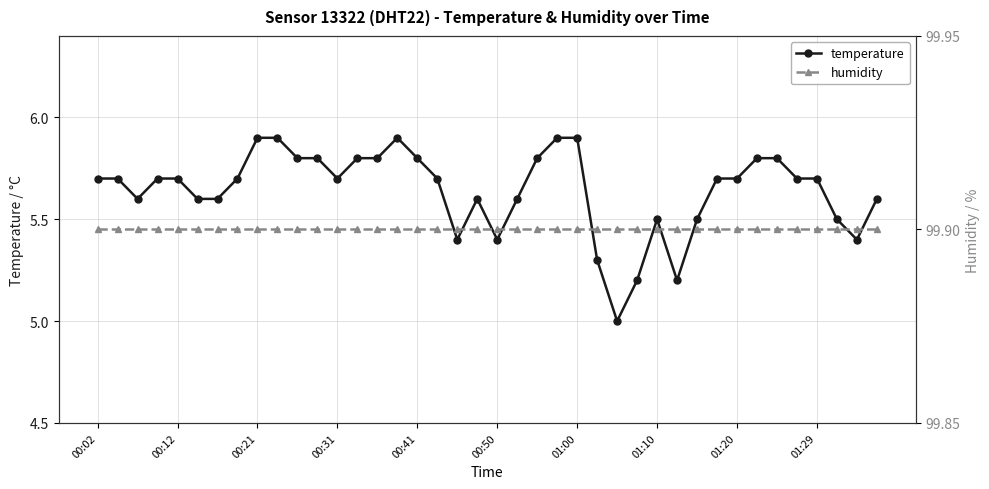

What are all the series names shown in the legend?

temperature, humidity